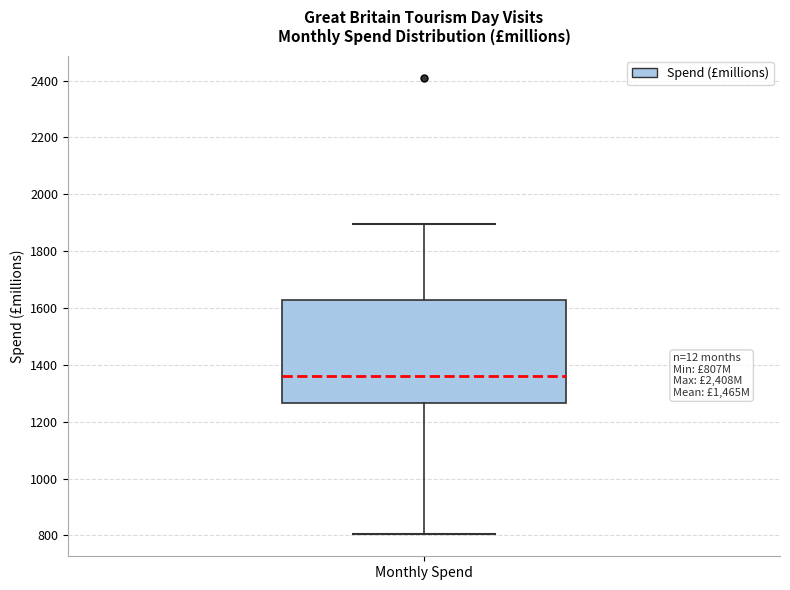

Transcribe this box plot: give where the median line is, the range the box spans, and where the two whiskers end, as read against the y-axis. The values are not printed on the chart, so give them approximately, as read against the axis.

median 1360, box 1260 to 1620, whiskers 800 to 1900